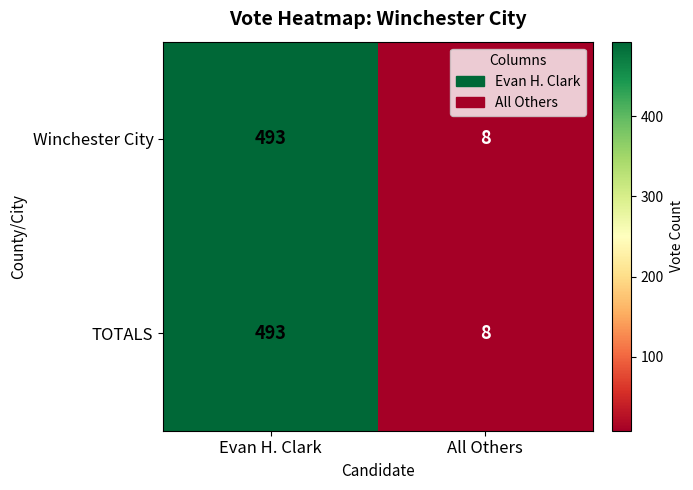

At which category is the sum across all series the highest?

Evan H. Clark